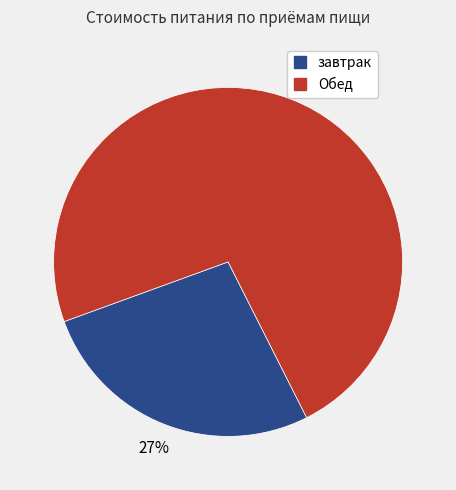

To the nearest percent, what portion does завтрак represent?

27%